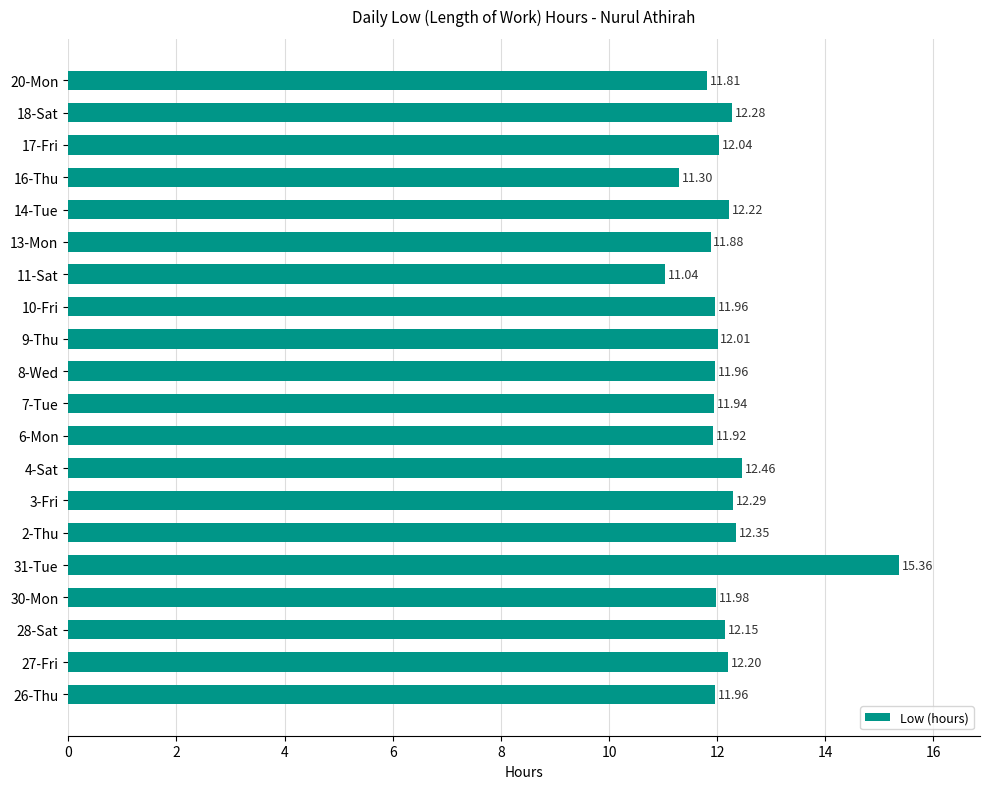

Approximately how many times larger is the value at 27-Fri compared to 28-Sat?

1.0